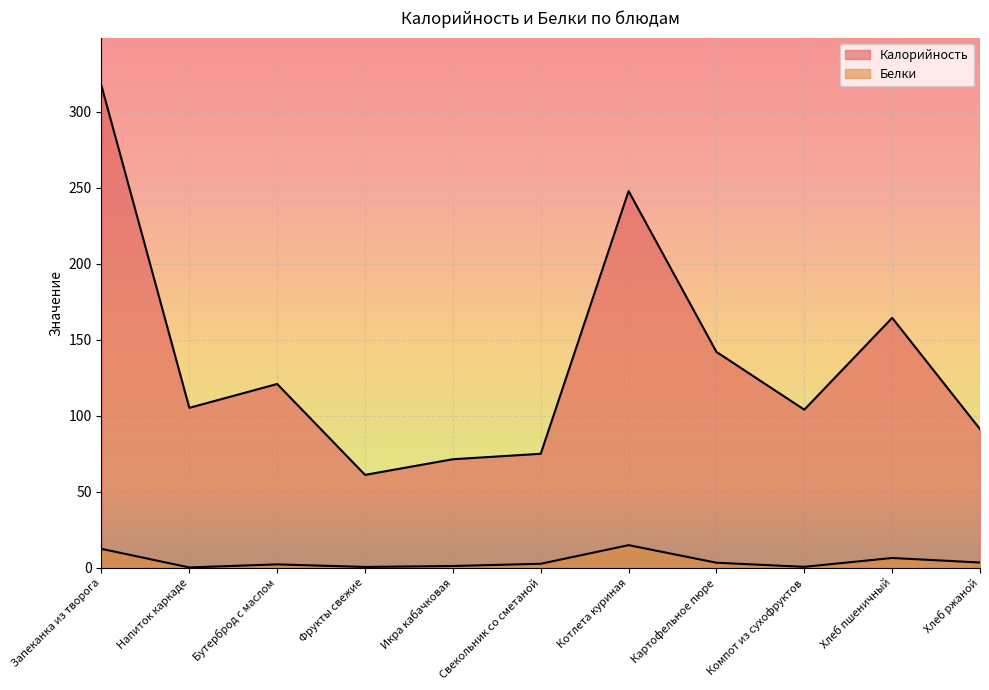

At which category does Белки reach its first local valley?

Напиток каркаде